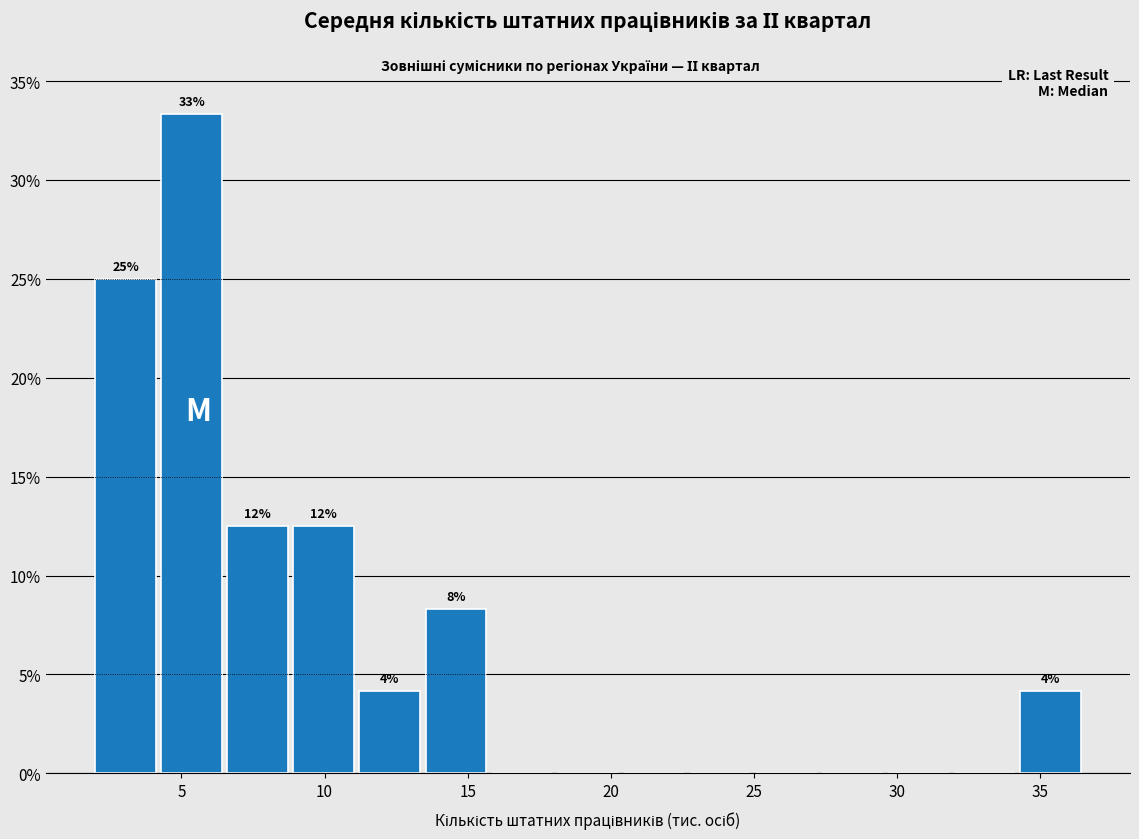

Over which range of the x-axis is the bar tallest?

4.0 to 6.5